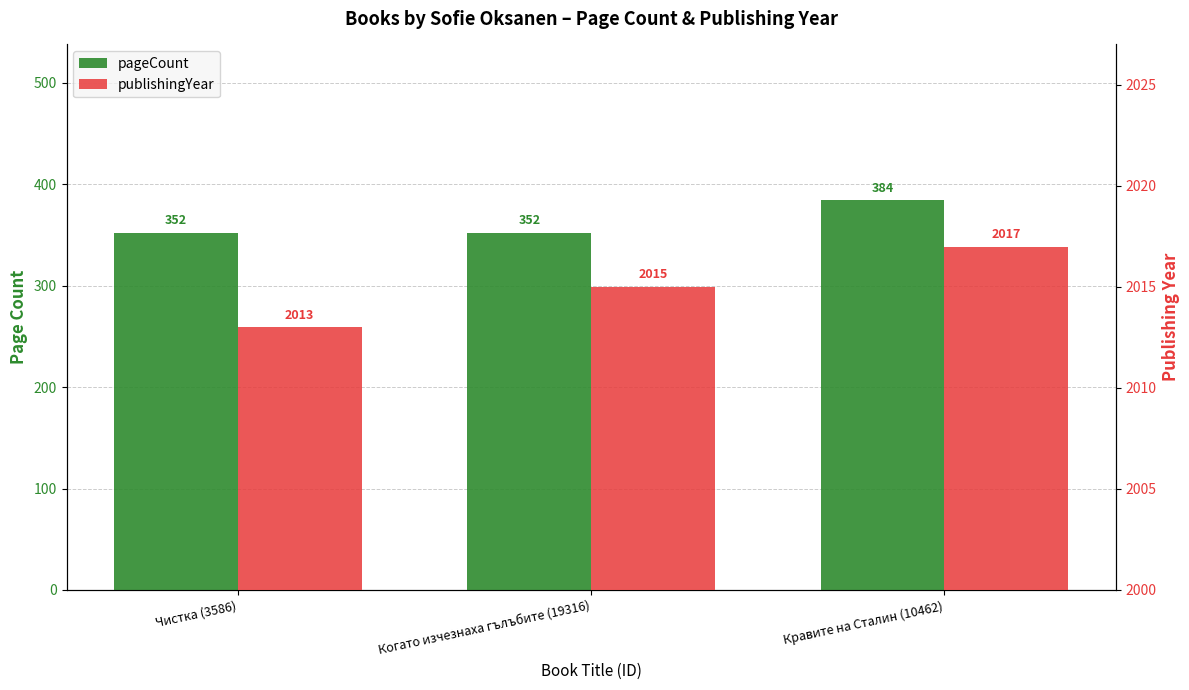

The publishingYear series shows 2015 at Когато изчезнаха гълъбите (19316). True or false?

True